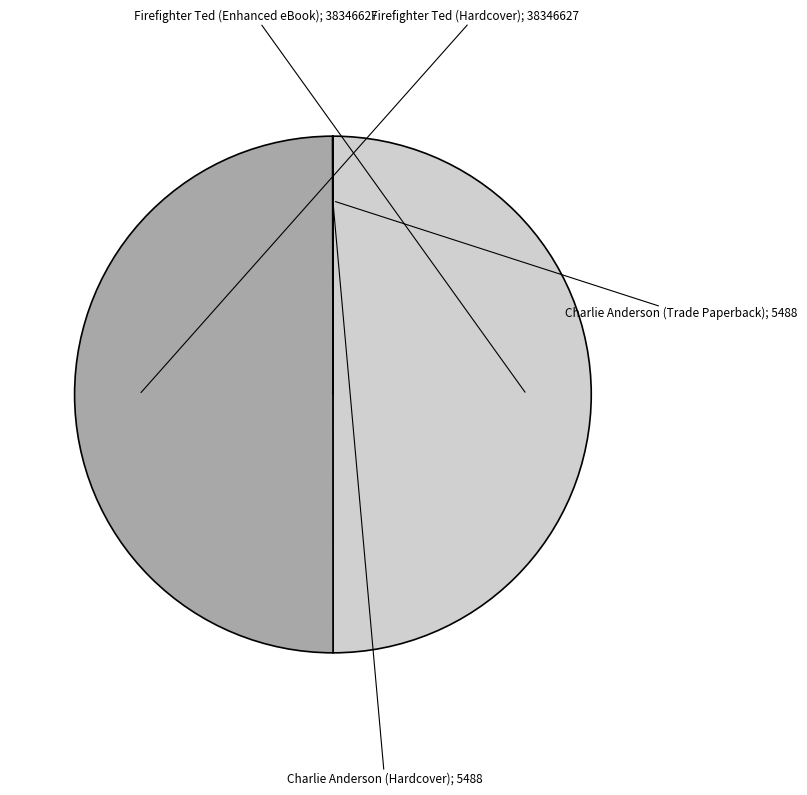

What is the largest slice in the pie chart?

Firefighter Ted (Enhanced eBook)